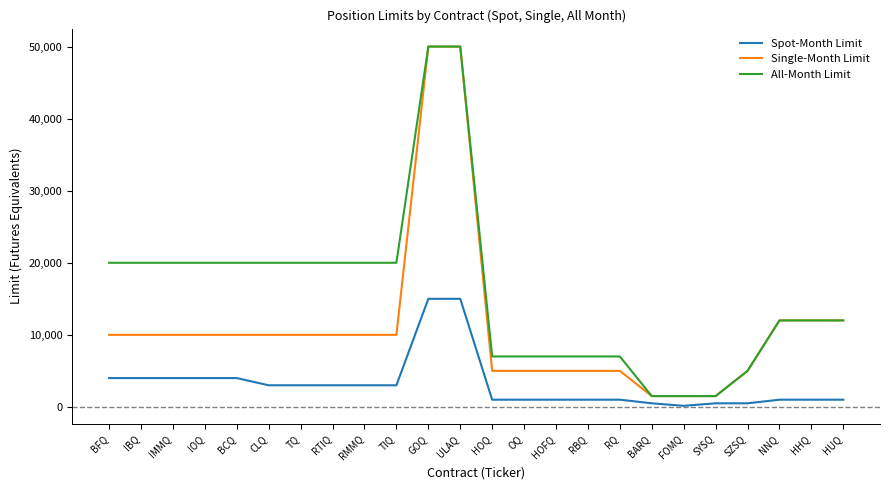

True or false: Spot-Month Limit and All-Month Limit intersect in this chart.

False